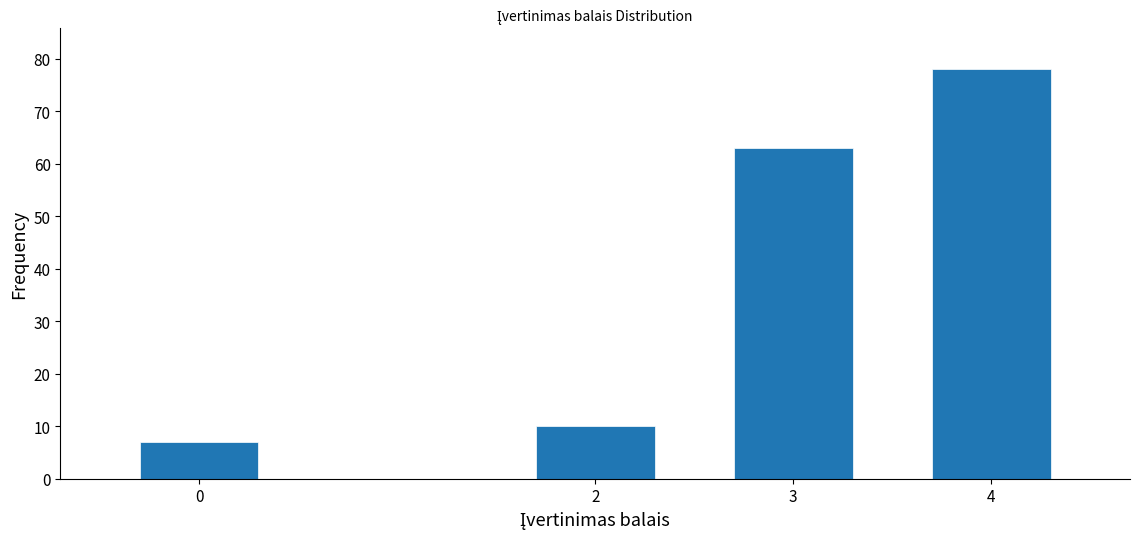

Reading right to left, what are all the values shown in this chart?

4=78	3=63	2=10	0=7